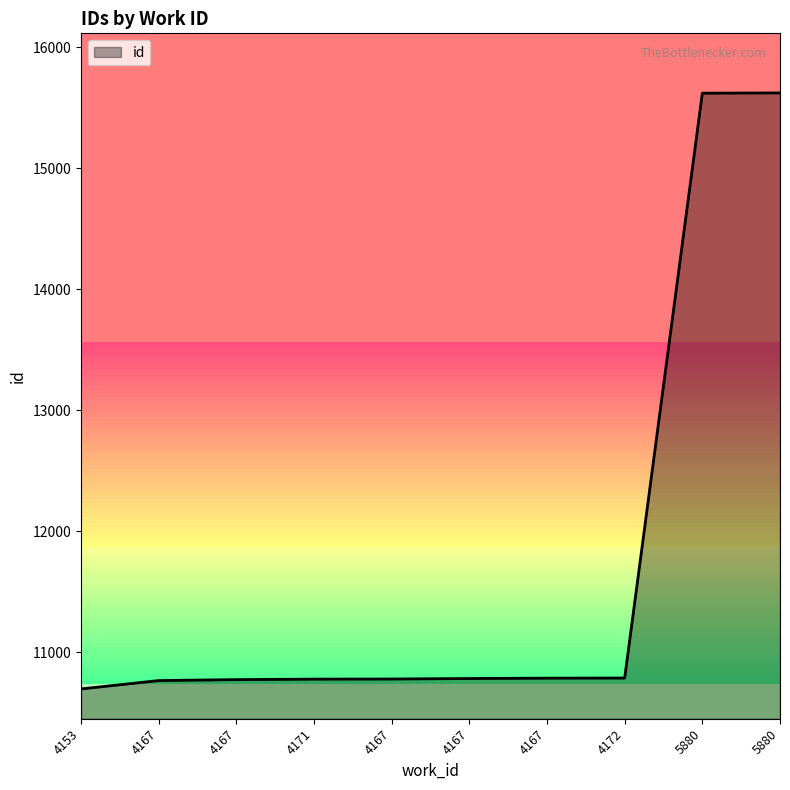

Is it true that the value at 4167 is 15305?

False